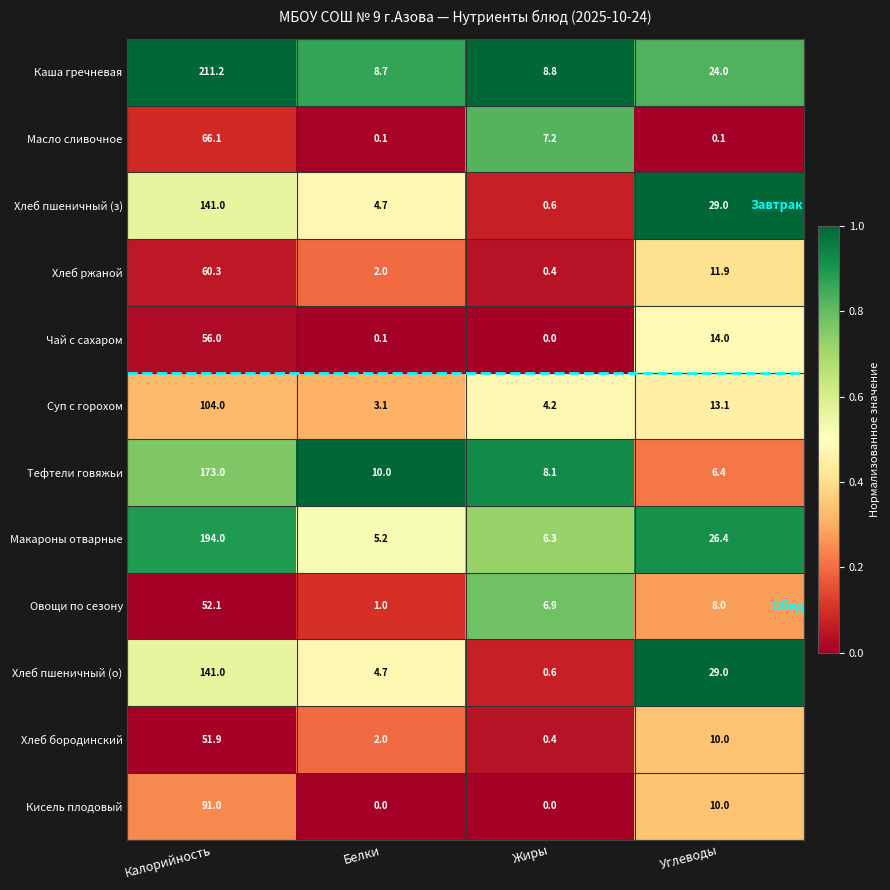

Which series has the largest total across all categories?

Каша гречневая